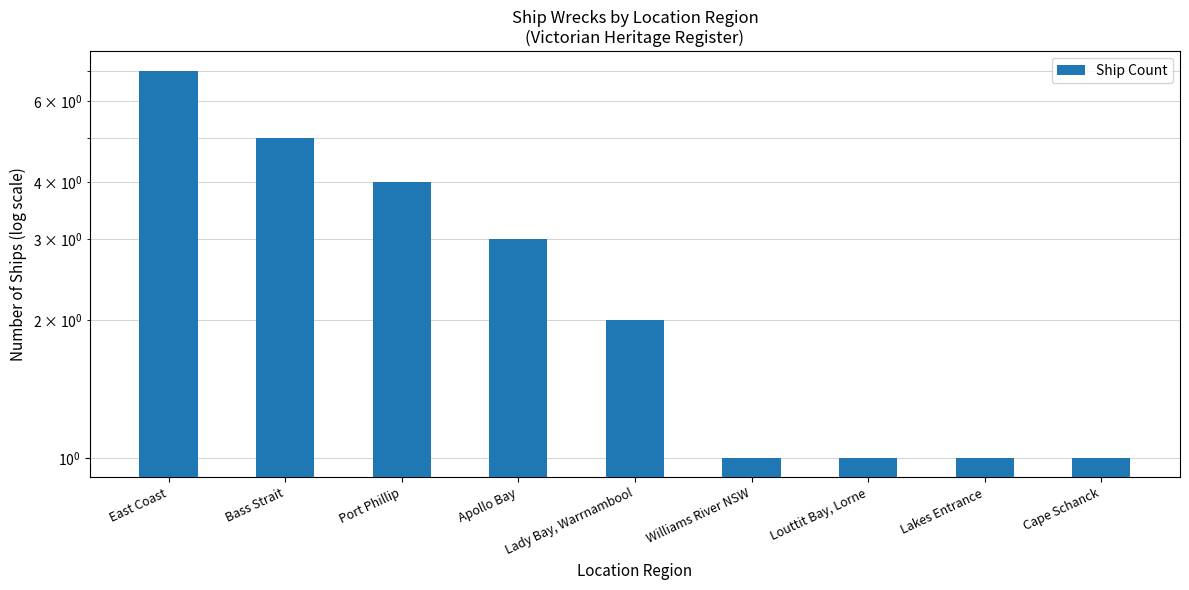

What is the change in value from Apollo Bay to Cape Schanck?

-2